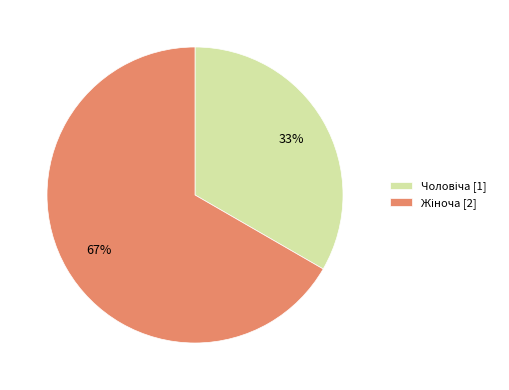

Is there any slice that represents more than half of the pie?

Yes